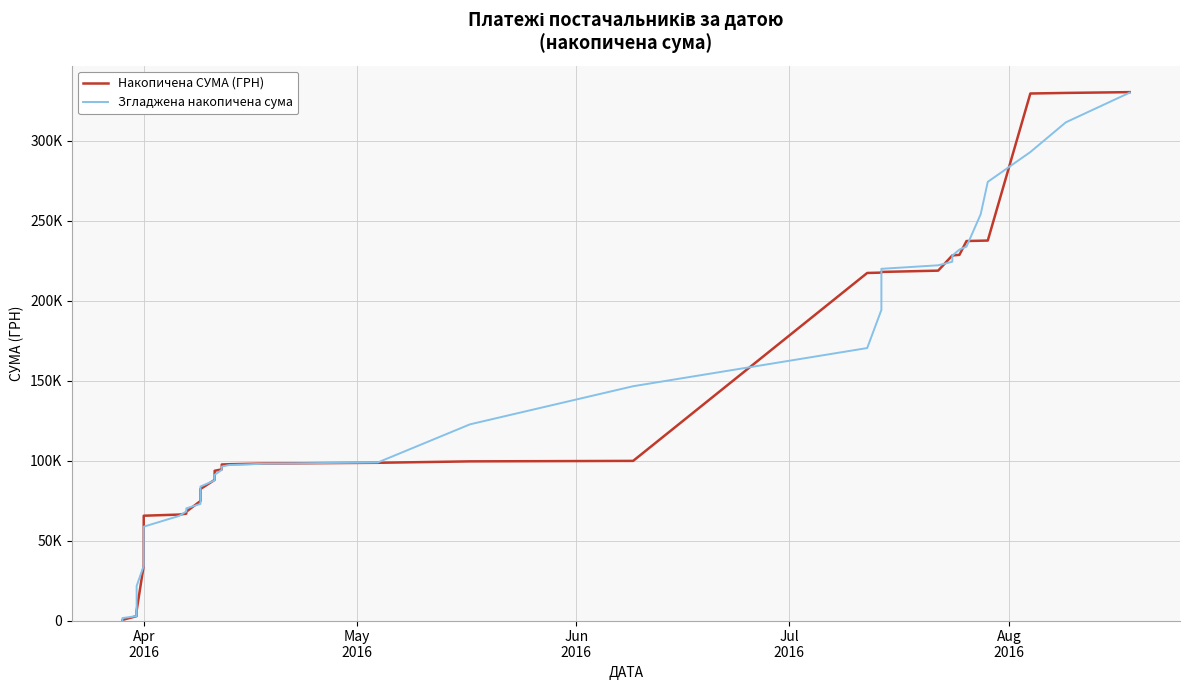

List the series in order of their peak value, lowest first.

Згладжена накопичена сума, Накопичена СУМА (ГРН)